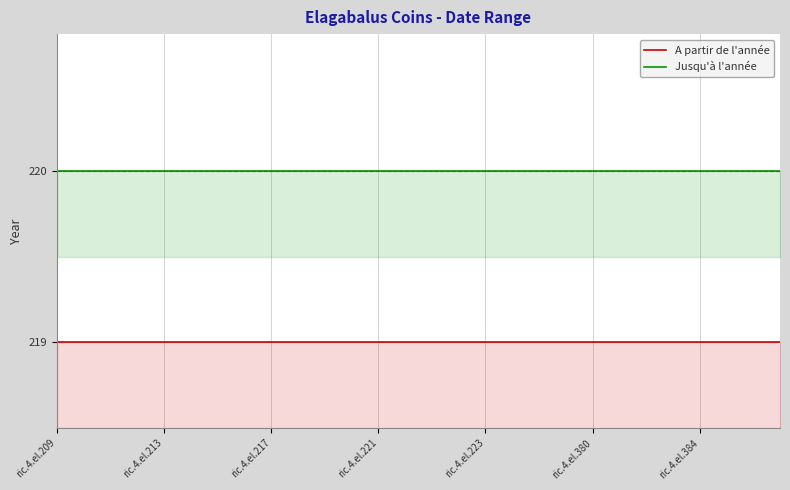

True or false: A partir de l'année and Jusqu'à l'année intersect in this chart.

False